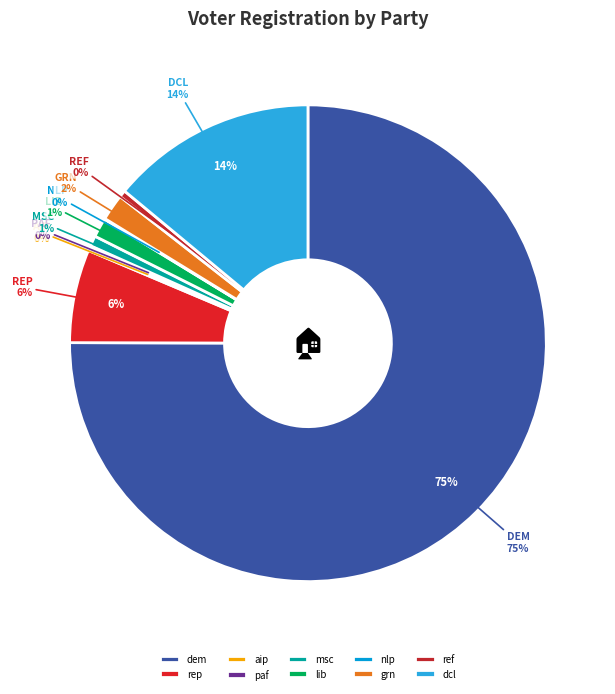

What percentage is the lib slice, to the nearest percent?

1%